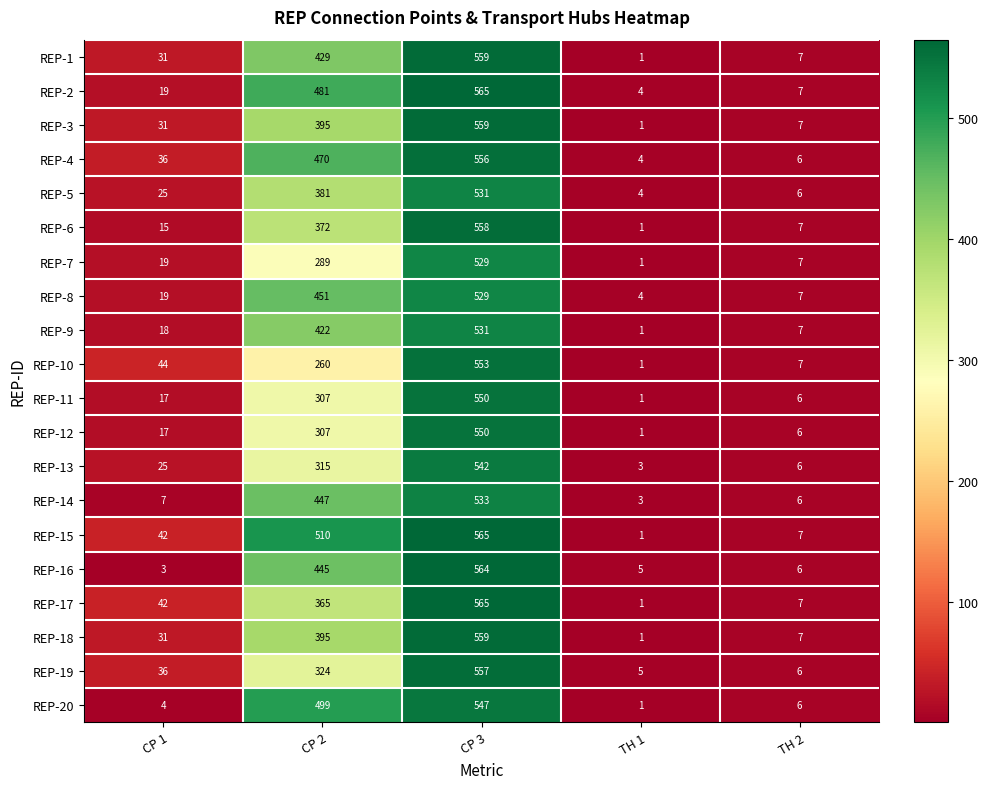

Which series has the largest total across all categories?

REP-15